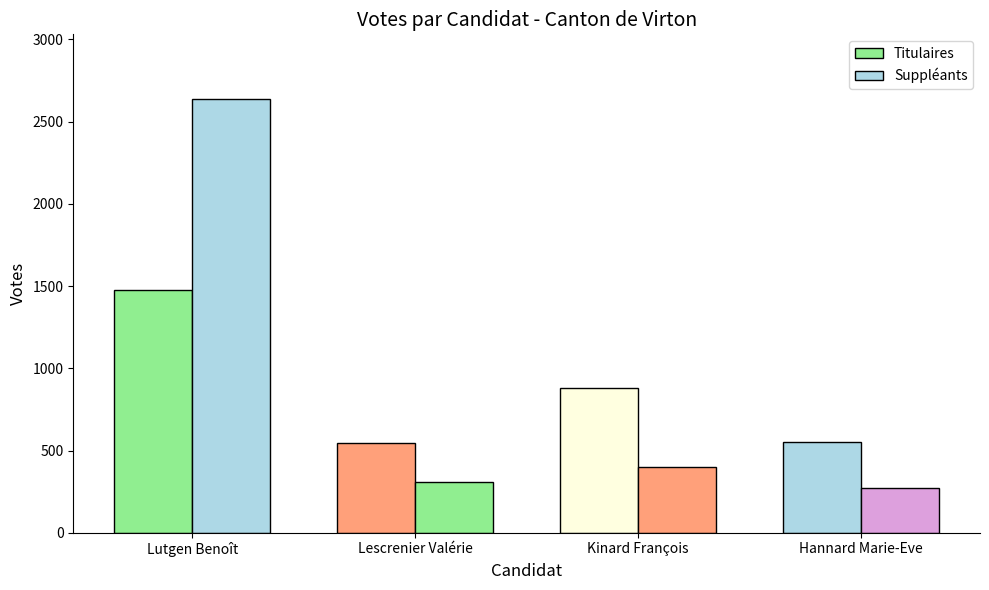

What position from the right is Hannard Marie-Eve?

1